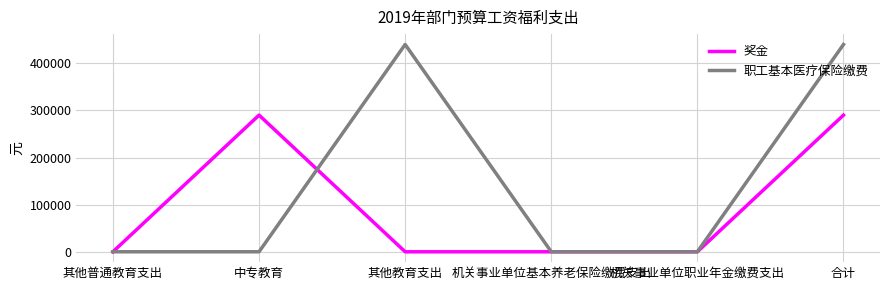

True or false: 职工基本医疗保险缴费 has a value of 283913.2 at 其他教育支出.

False